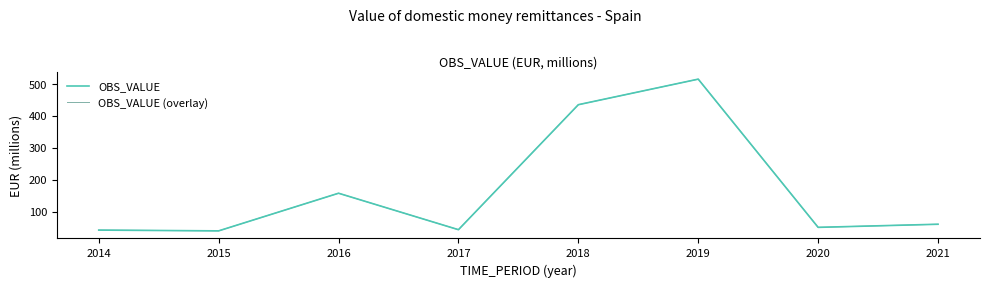

Is the value of OBS_VALUE at 2017 greater than the value of OBS_VALUE (overlay) at 2016?

No